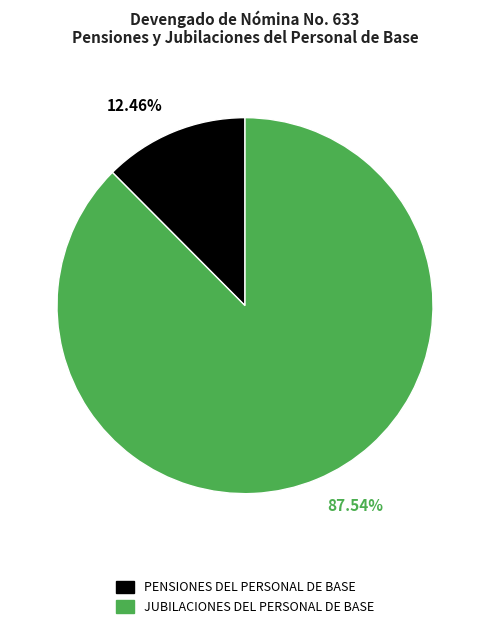

How many segments does this pie chart have?

2